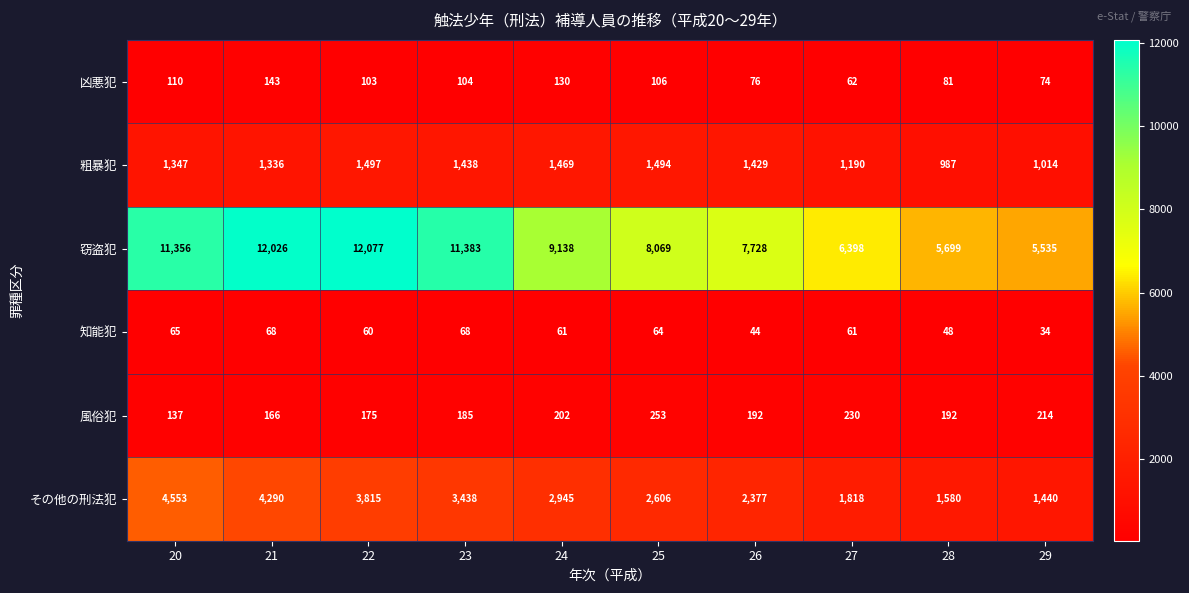

At which category does the chart reach its peak across all series?

22